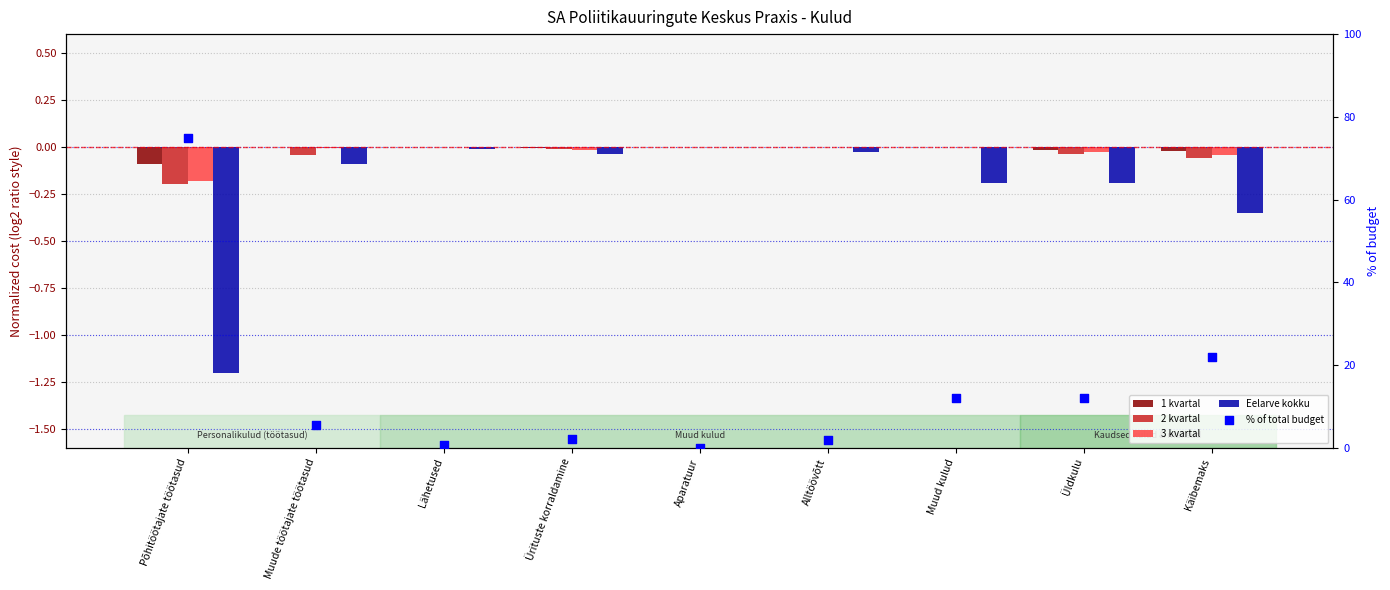

What are all the series names shown in the legend?

1 kvartal, 2 kvartal, 3 kvartal, Eelarve kokku, % of total budget